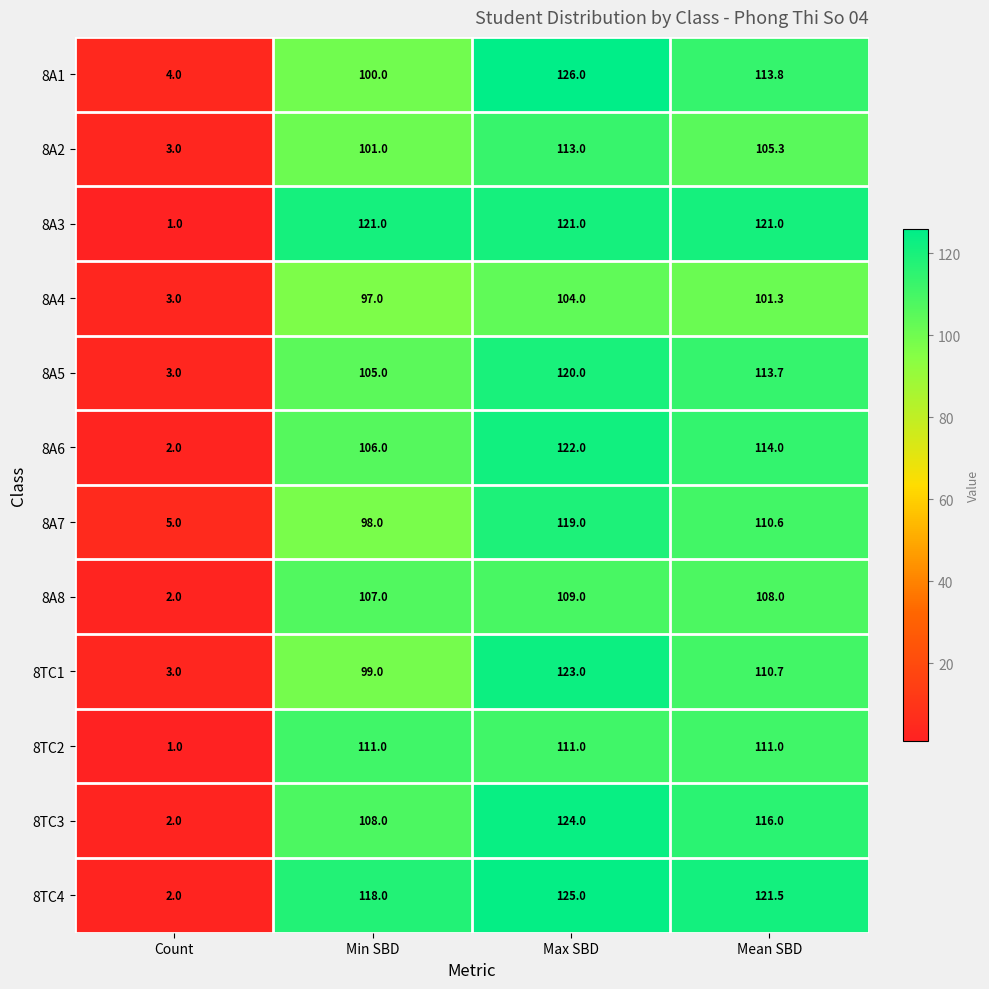

The 8TC3 series shows 38.4 at Max SBD. True or false?

False